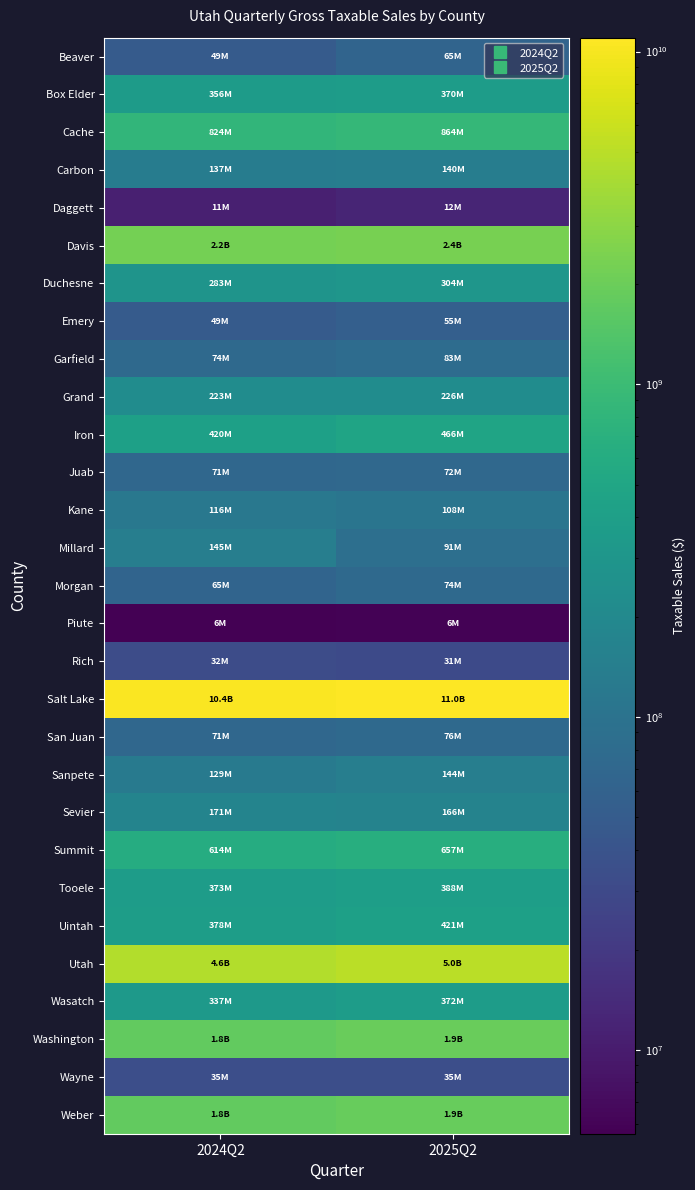

Which series has the widest spread of values?

Salt Lake